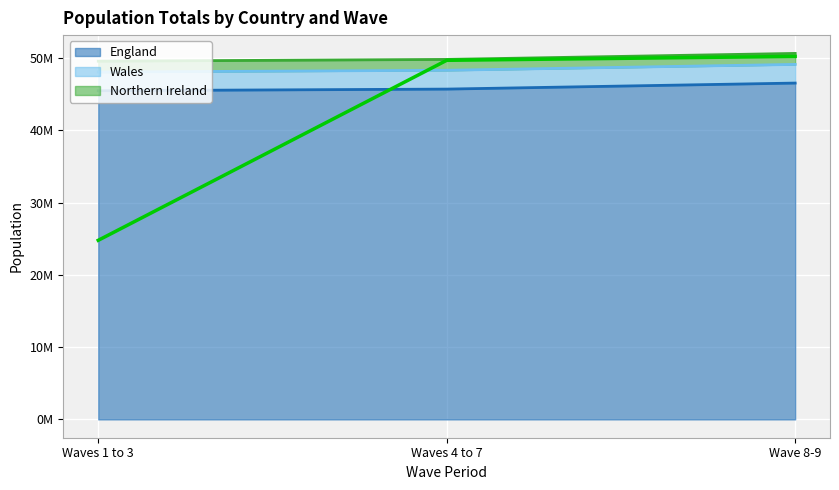

What is the value of the England point at the 1st from the left?

45470282